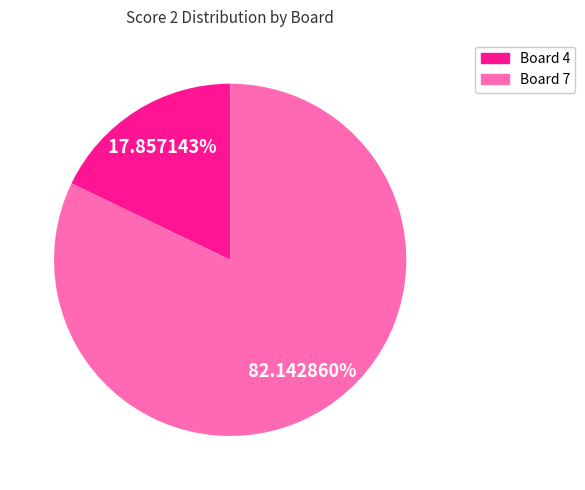

Is there any slice that represents more than half of the pie?

Yes